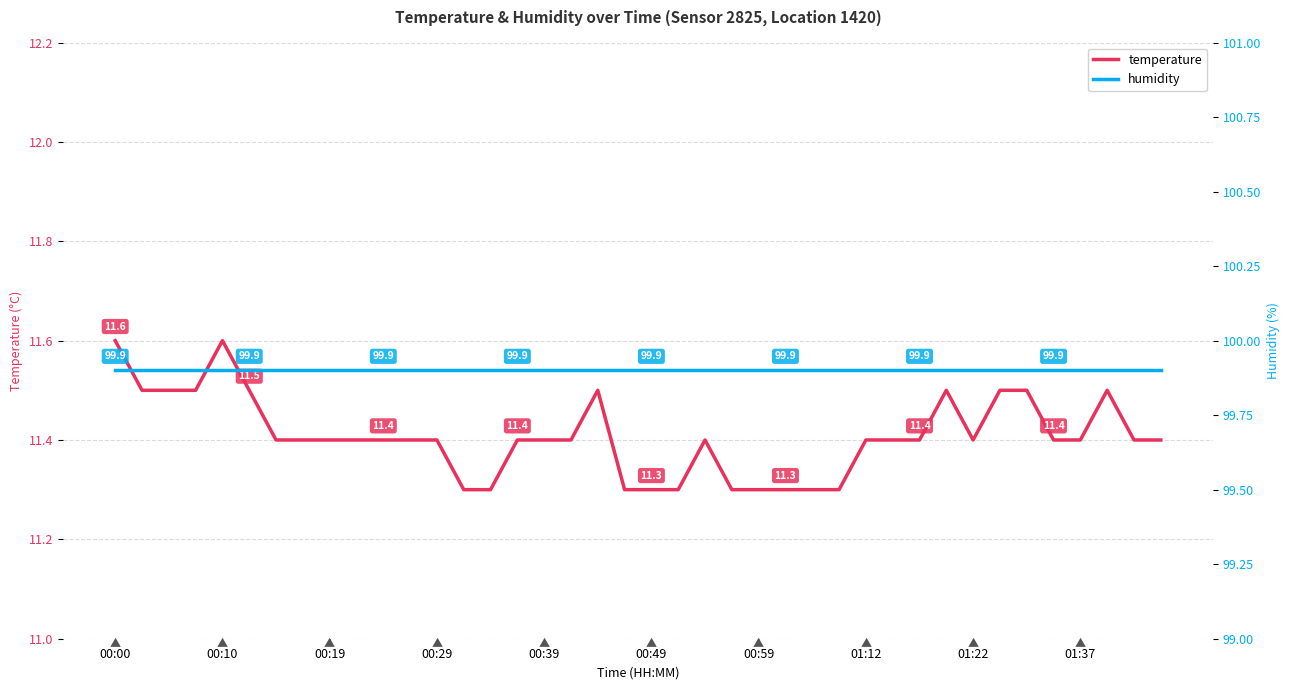

At how many categories does at least one series exceed 17?

40